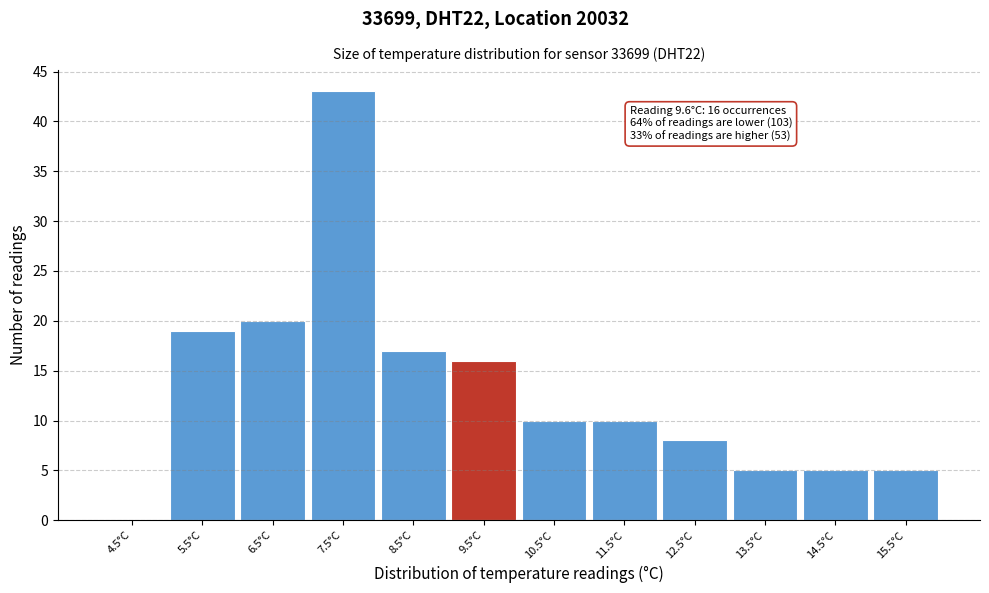

Reading left to right, transcribe all the data shown in this chart.

4.5°C=0	5.5°C=19	6.5°C=20	7.5°C=43	8.5°C=17	9.5°C=16	10.5°C=10	11.5°C=10	12.5°C=8	13.5°C=5	14.5°C=5	15.5°C=5